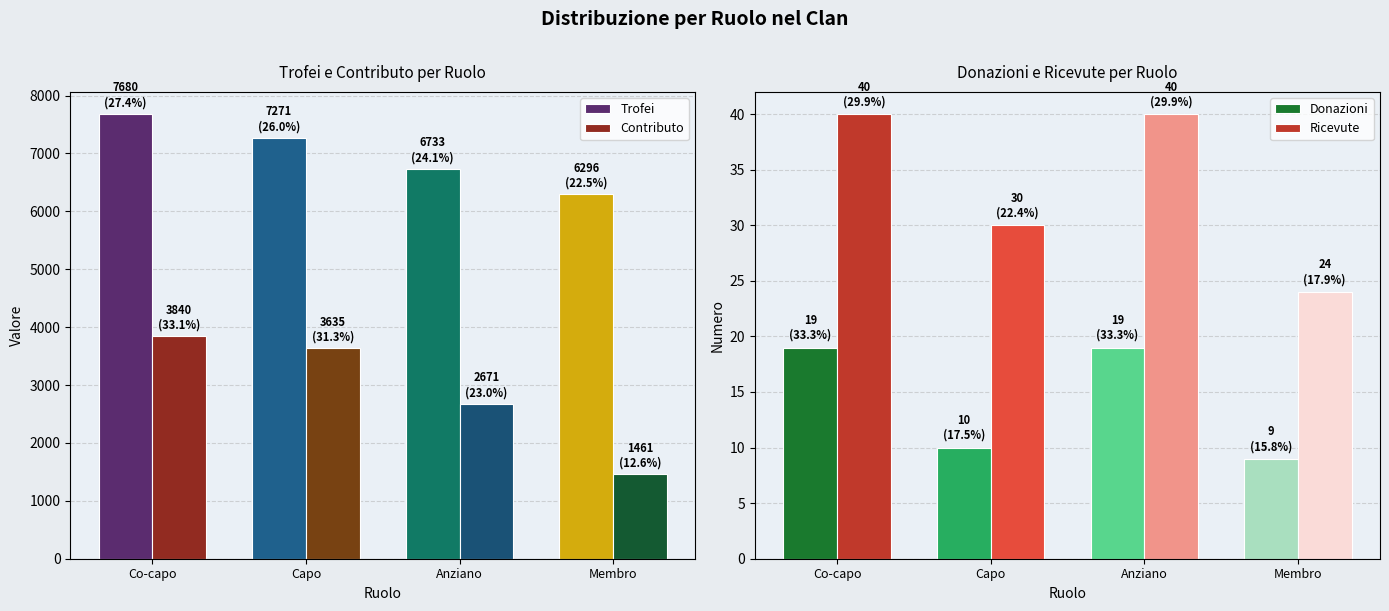

Is it true that Donazioni equals 10 at Capo?

True